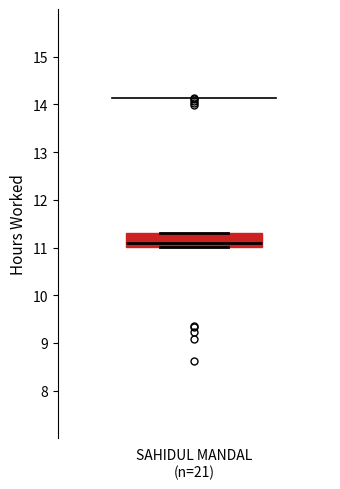

Read this box plot against the y-axis: the position of the median line, the range covered by the box, and the ends of both whiskers. The values are not printed on the chart, so give them approximately, as read against the axis.

median 11.1, box 11.0 to 11.3, whiskers 11.0 to 11.3